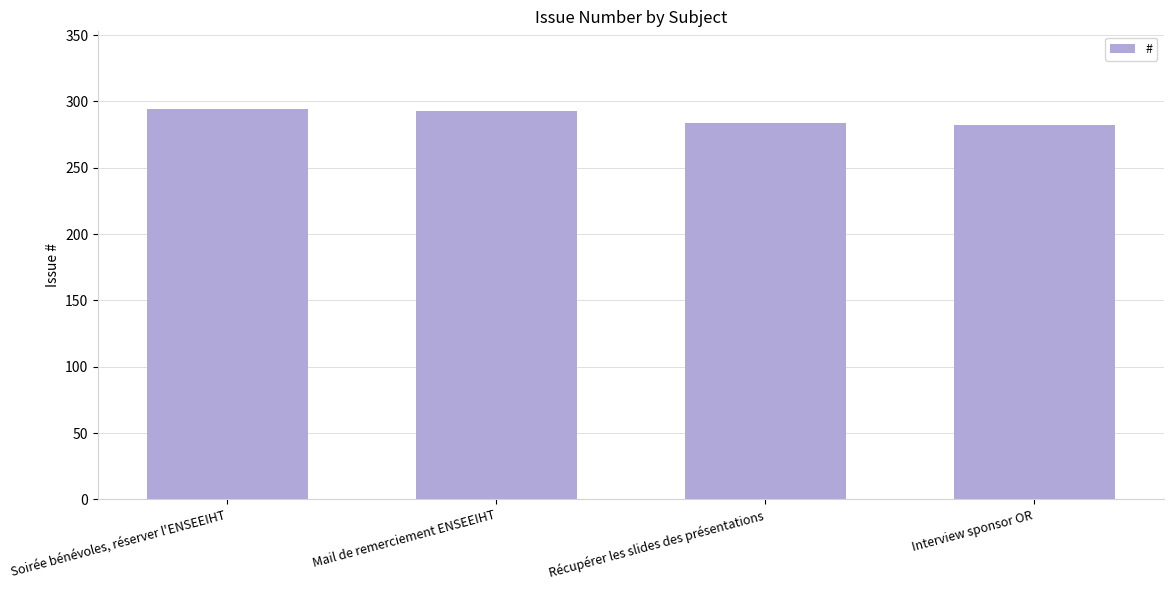

The chart shows a value of 462 at Récupérer les slides des présentations. True or false?

False